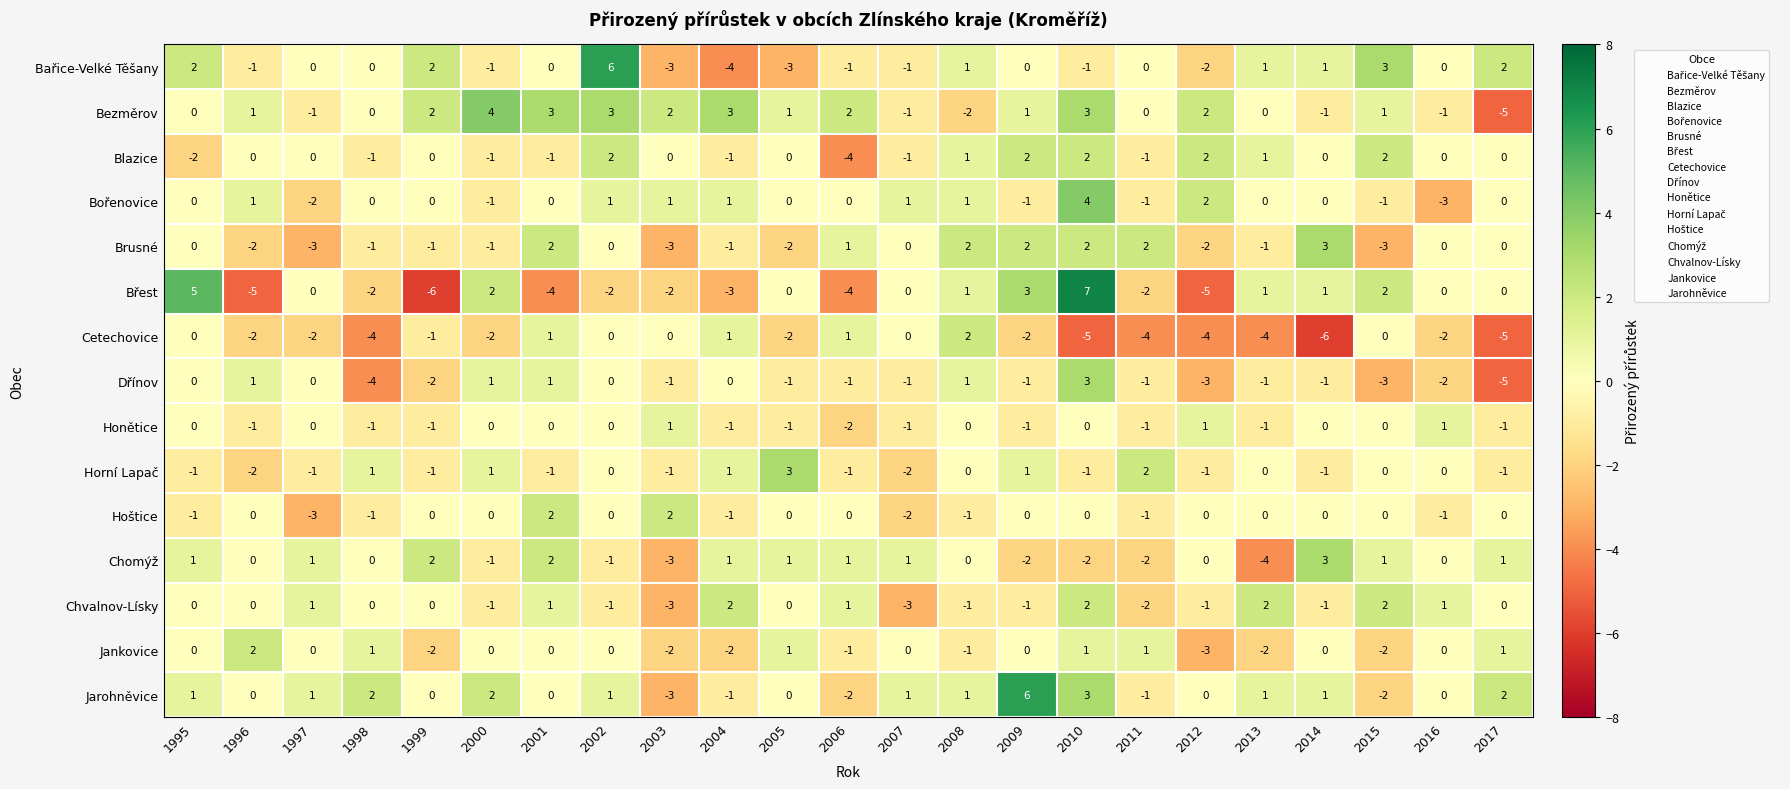

How many series are shown in this chart?

15